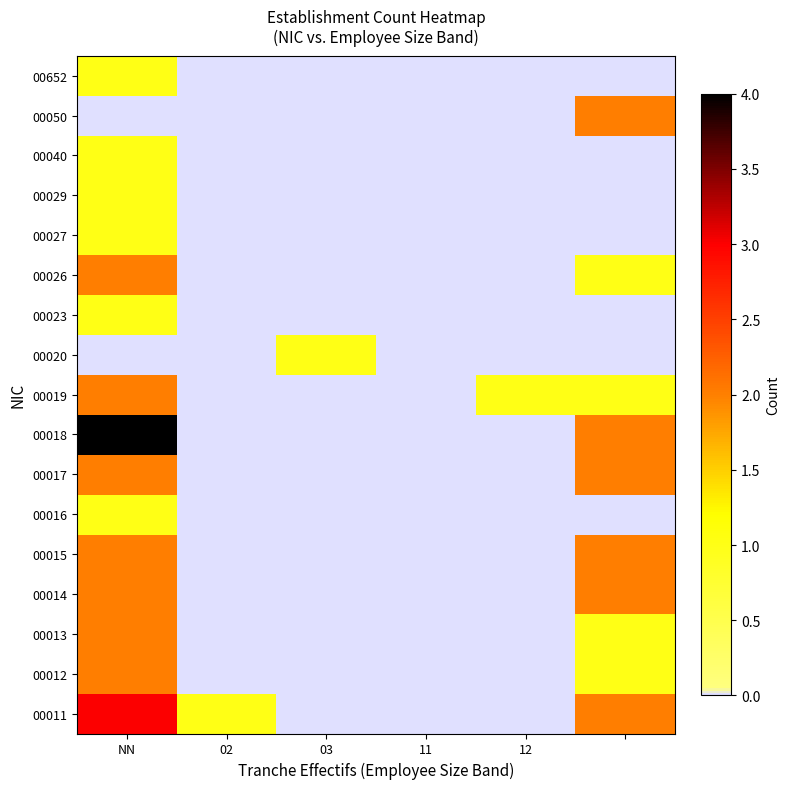

Count the number of categories in the chart.

6